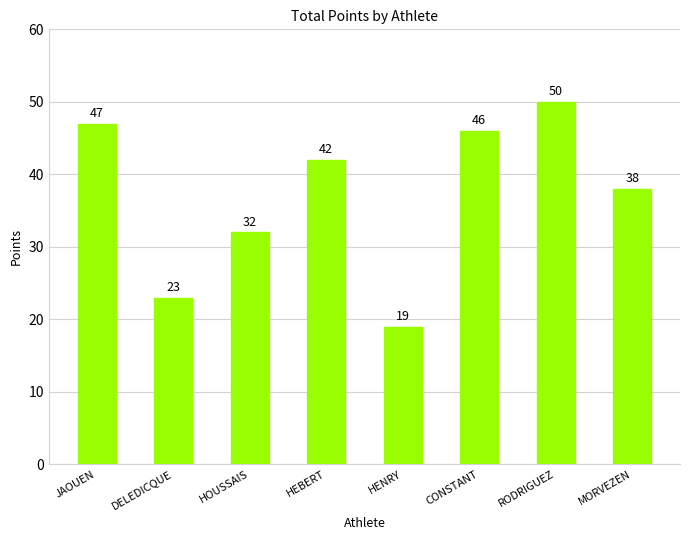

What is the label of the 3rd bar from the left?

HOUSSAIS